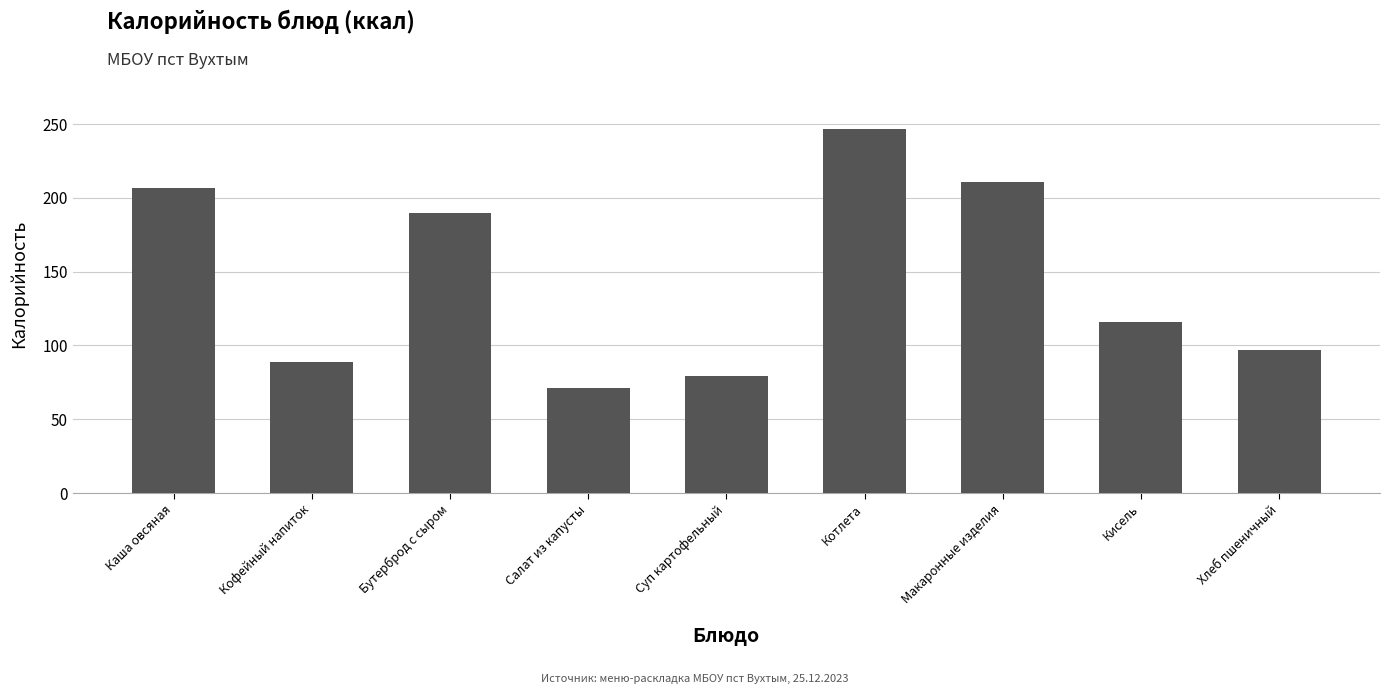

What is the difference between the values at Котлета and Каша овсяная?

40.0